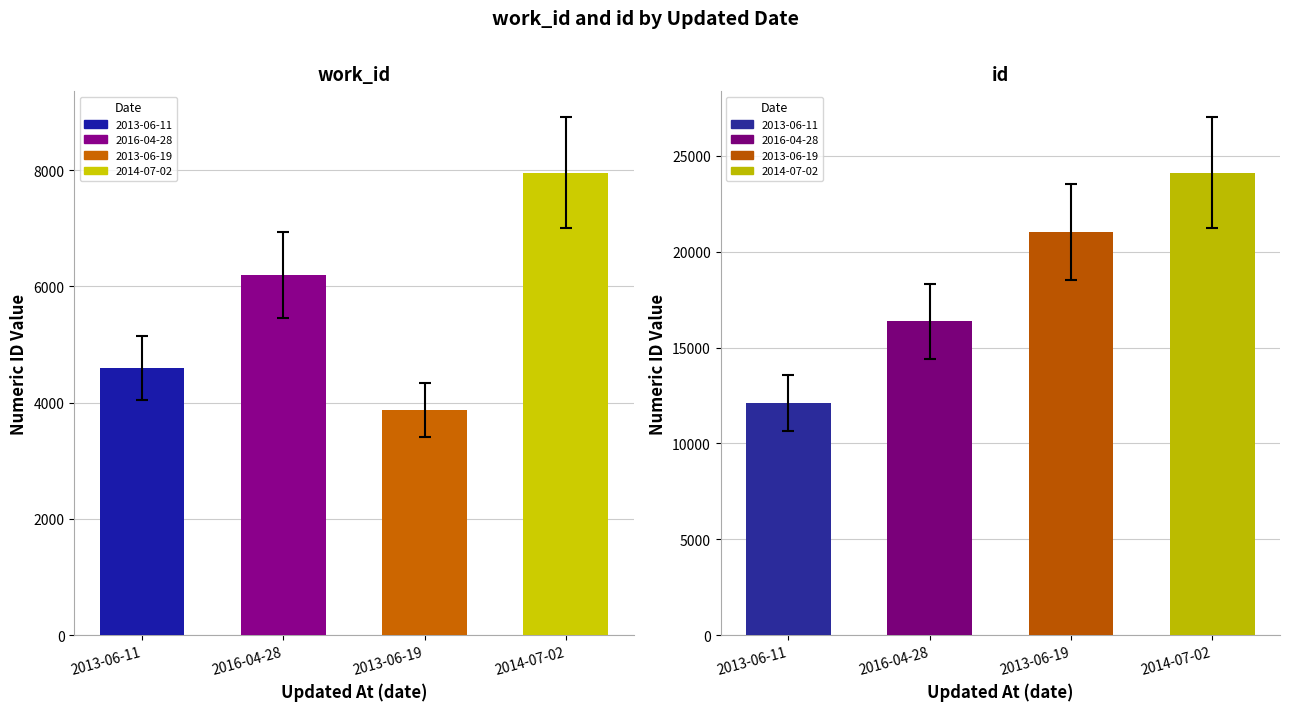

What is the difference between the work_id values at 2014-07-02 and 2013-06-19?

4081